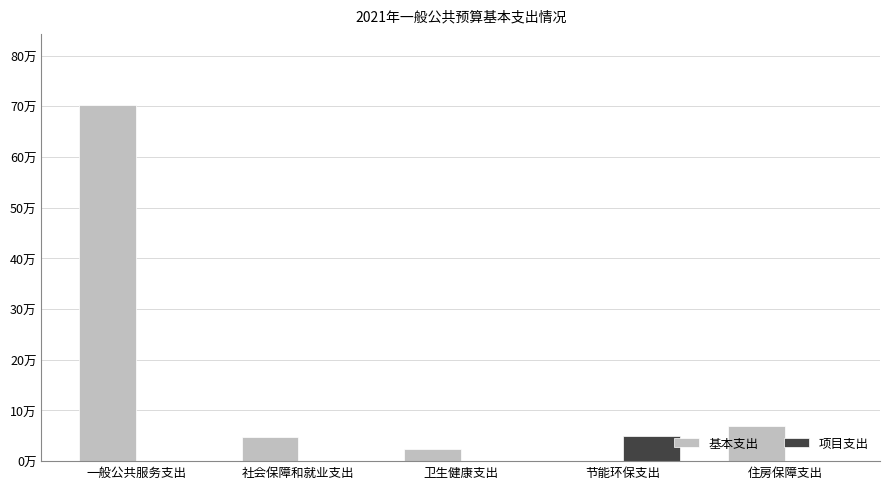

Reading right to left, extract all data points from this chart.

基本支出: 住房保障支出=68973	节能环保支出=0	卫生健康支出=24853	社会保障和就业支出=46883	一般公共服务支出=702414
项目支出: 住房保障支出=0	节能环保支出=50000	卫生健康支出=0	社会保障和就业支出=0	一般公共服务支出=0